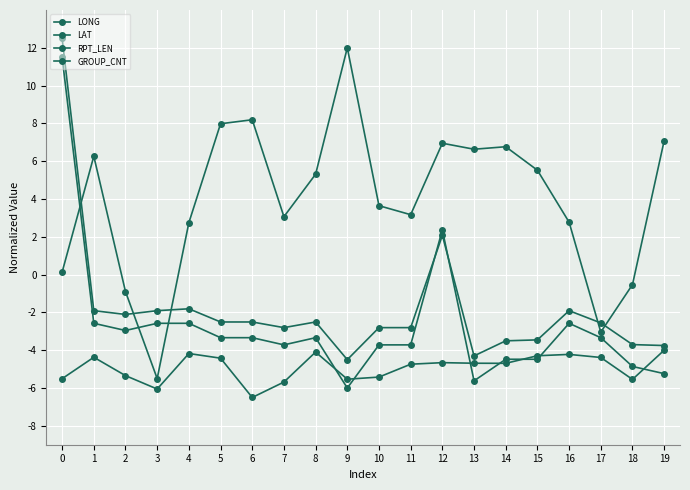

Which label corresponds to the smallest value in the chart?

6